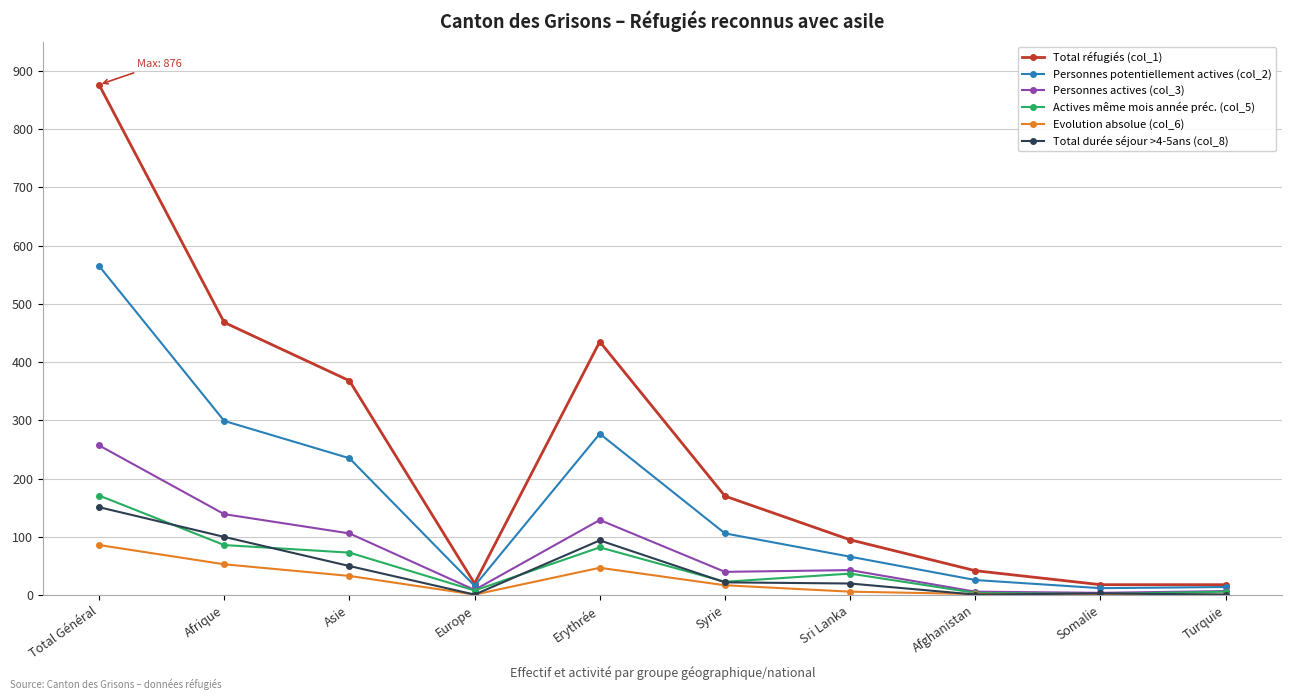

Which category has the highest value across all series?

Total Général